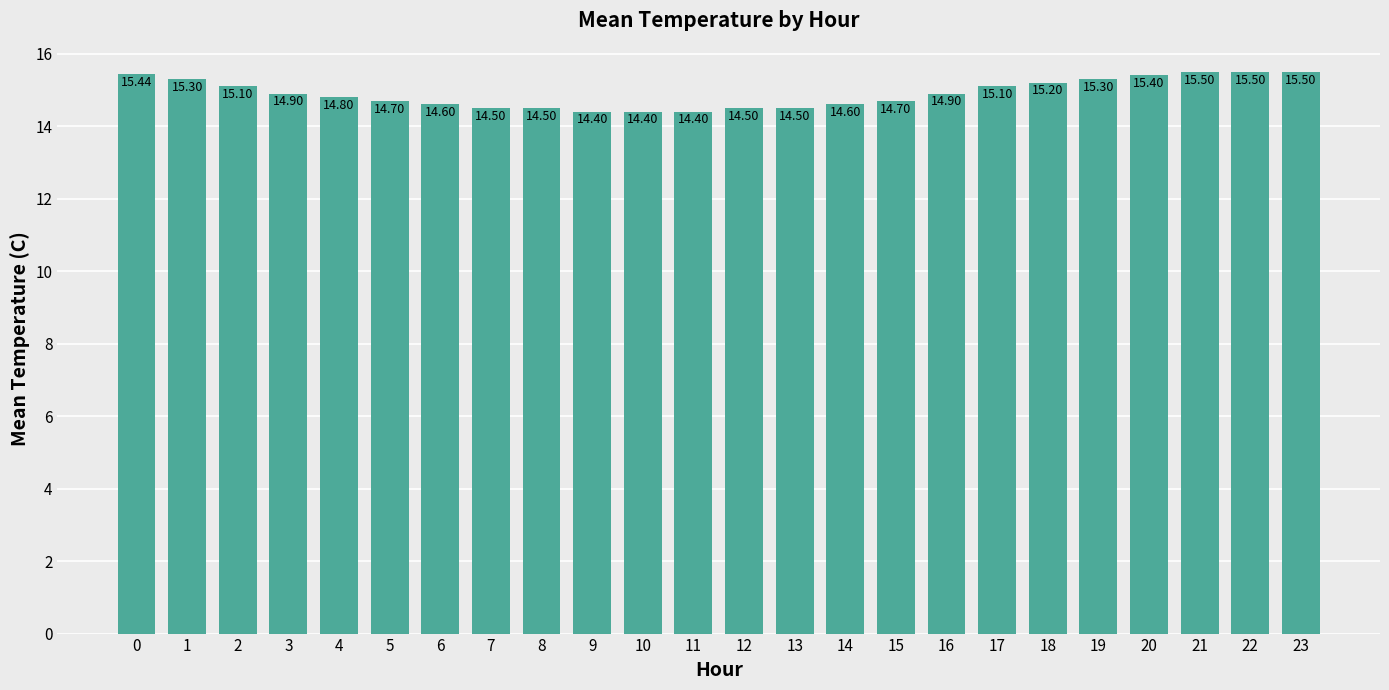

How many bars are there in total?

24